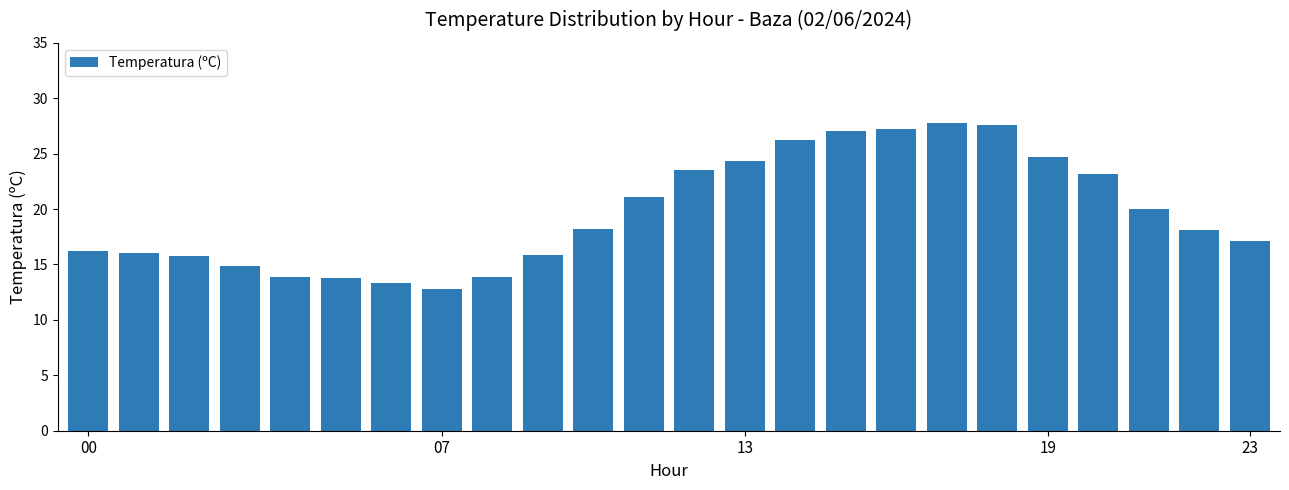

How many distinct data groups are displayed?

1